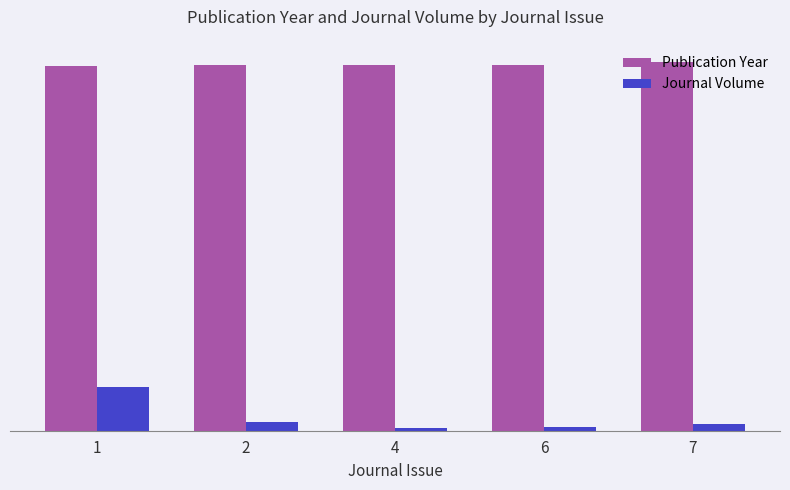

Does the chart contain any negative values?

No